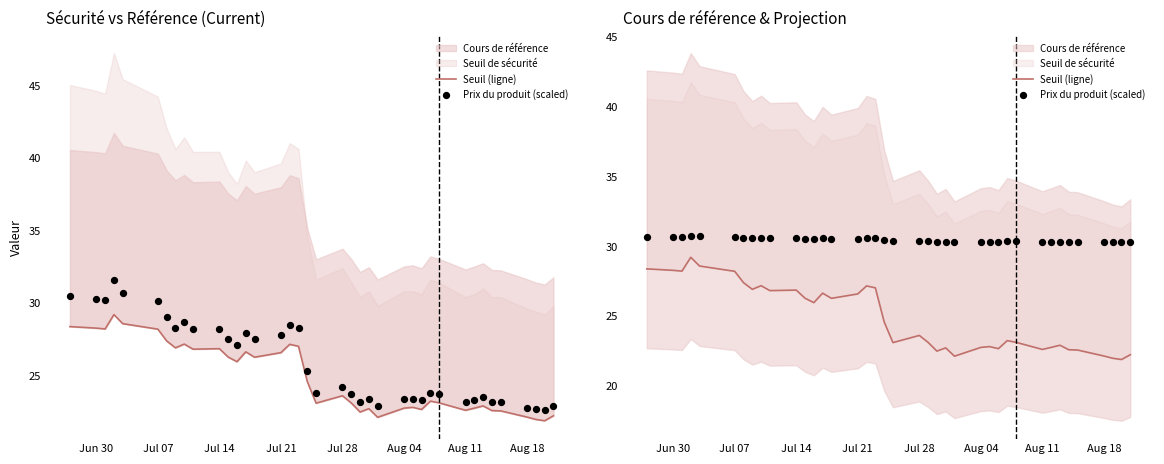

Which series has the largest total across all categories?

Prix du produit (scaled)